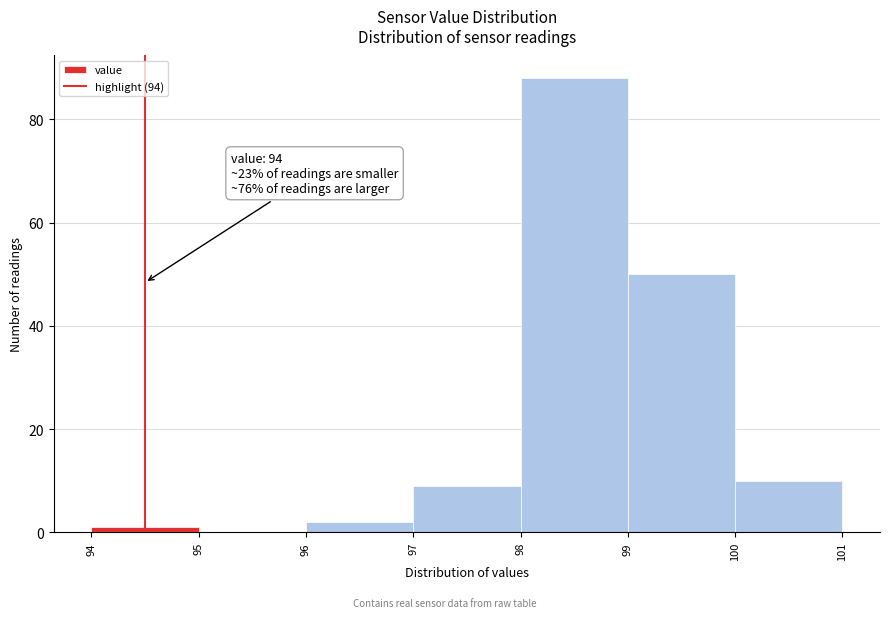

Reading left to right, what are all the values shown in this chart?

94=1	95=0	96=2	97=9	98=88	99=50	100=10